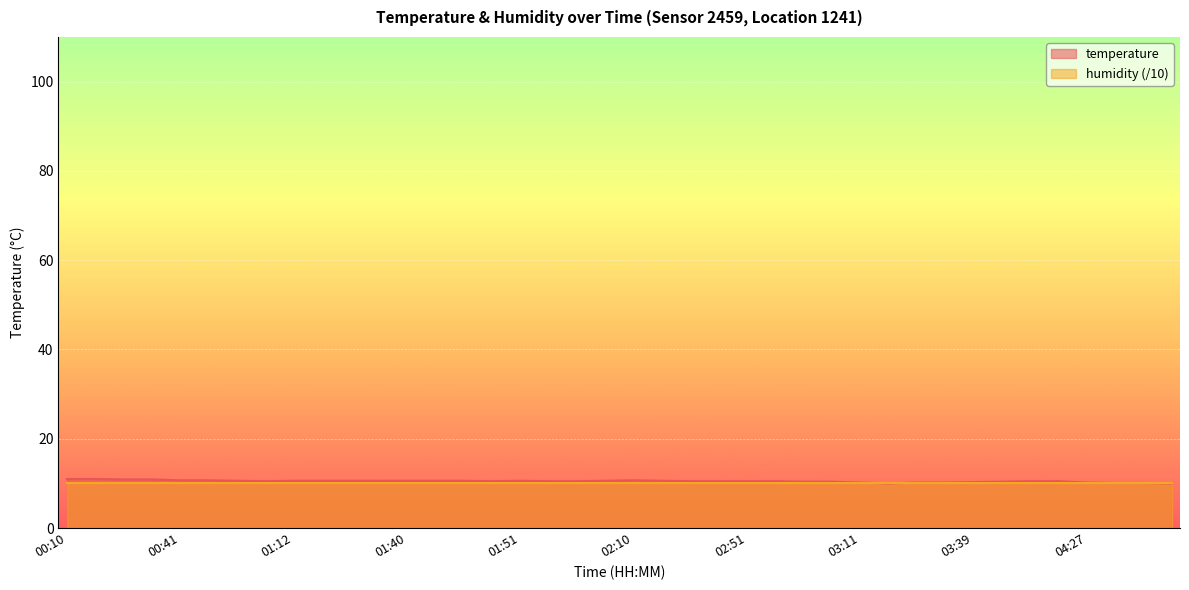

Reading right to left, extract all data points from this chart.

10.0	10.1	10.1	10.2	10.5	10.5	10.4	10.3	10.2	10.2	10.0	10.2	10.4	10.4	10.5	10.5	10.5	10.5	10.6	10.7	10.6	10.5	10.5	10.6	10.5	10.6	10.6	10.6	10.6	10.6	10.6	10.6	10.5	10.6	10.7	10.7	10.9	10.9	11.0	11.0